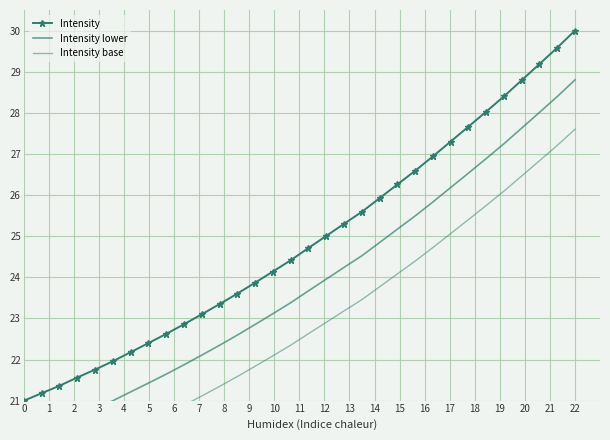

True or false: Intensity has more than 2 interior local peaks.

False